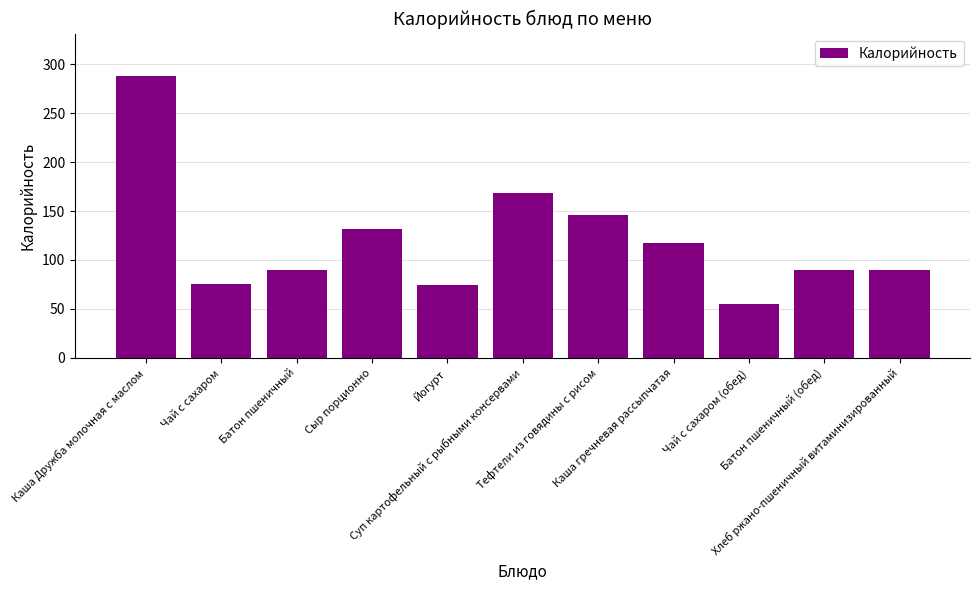

Count the number of data series in this chart.

1